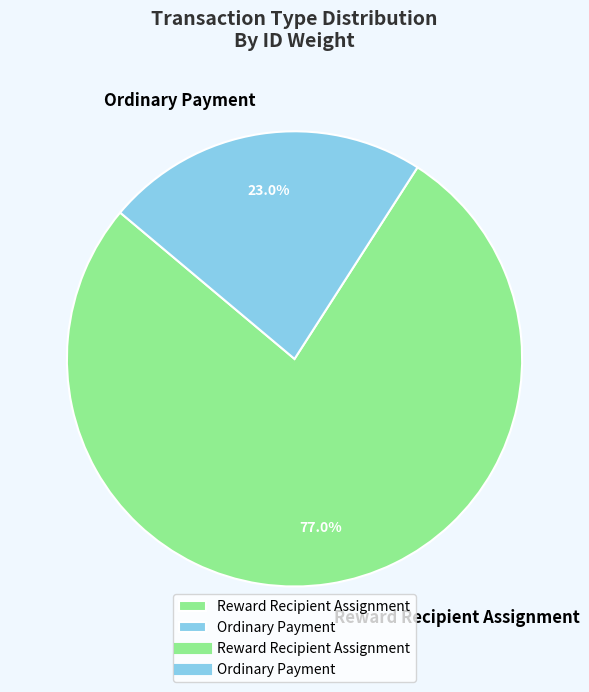

Combined, do Ordinary Payment and Reward Recipient Assignment account for over 50%?

Yes